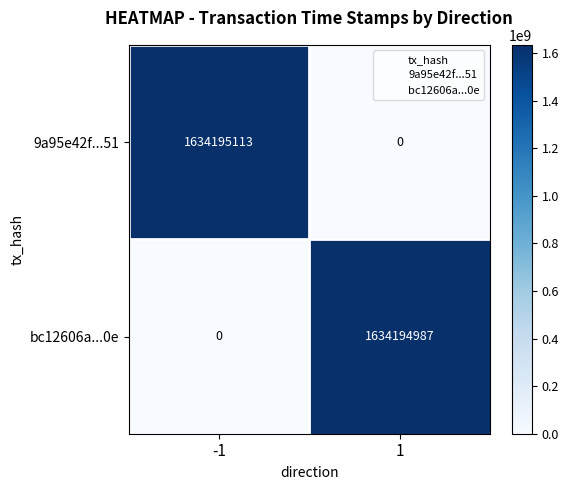

What is the maximum value for 9a95e42f...51?

1634195113